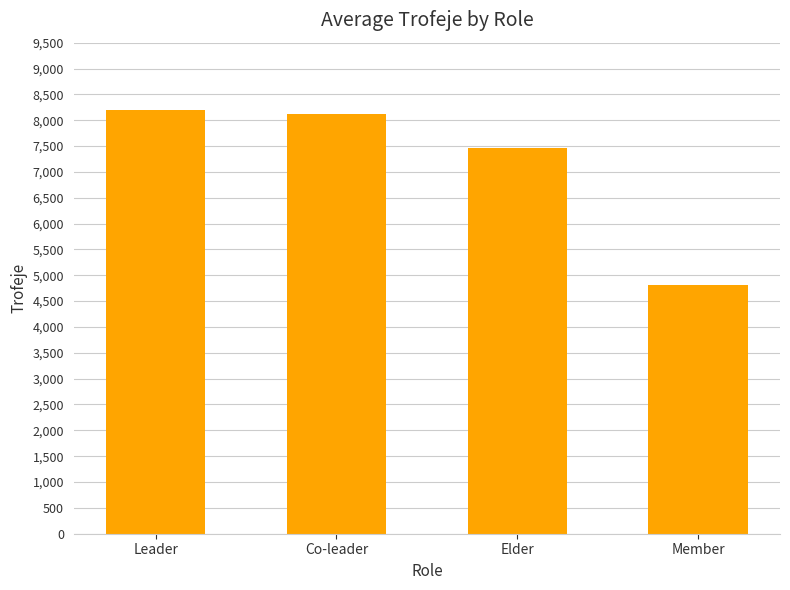

Where is the data nearest to the value 6501?

Elder